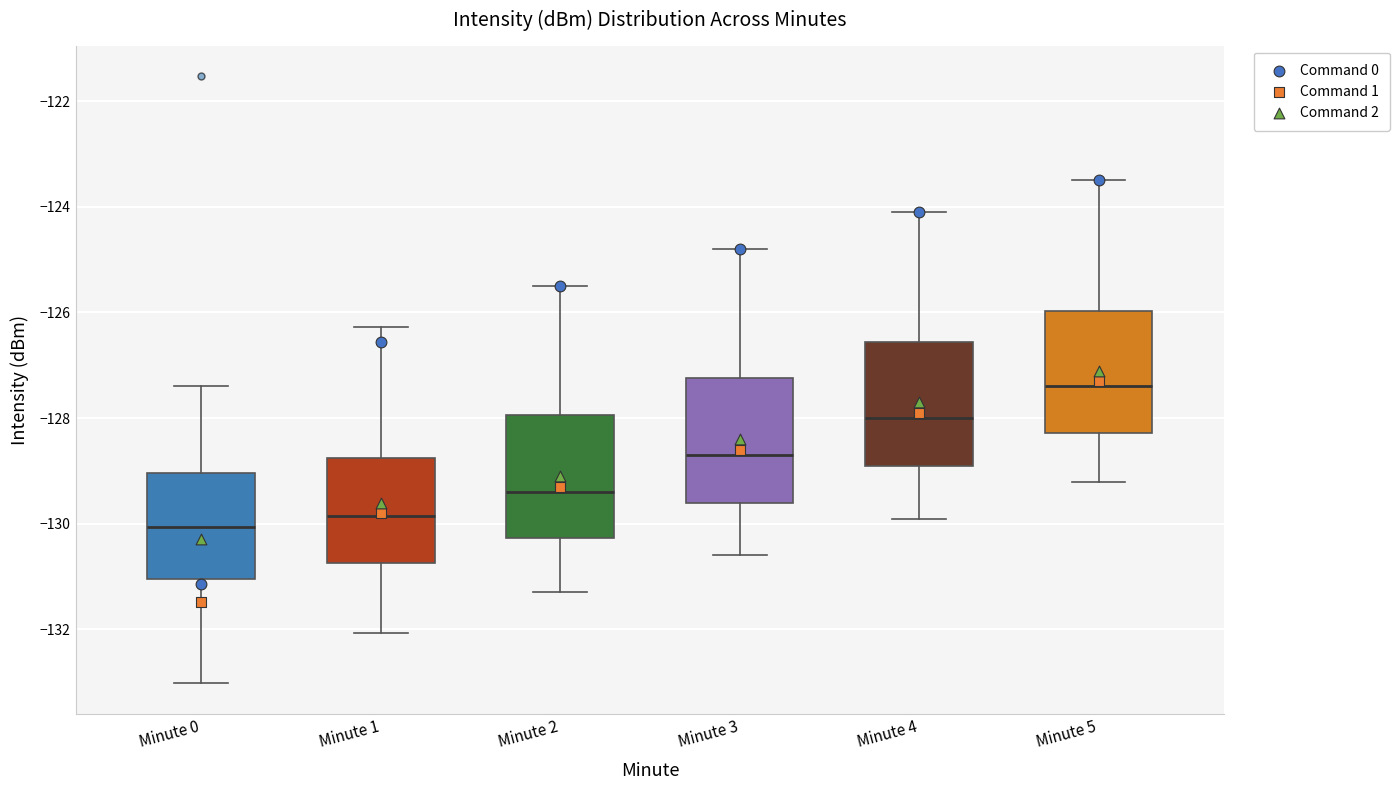

Reading left to right, transcribe this box plot: for each box, give where its median line is, the range the box spans, and where its two whiskers end, as read against the y-axis. The values are not printed on the chart, so give them approximately, as read against the axis.

Minute 0: median -130.0, box -131.0 to -129.0, whiskers -133.0 to -127.4
Minute 1: median -129.8, box -130.8 to -128.8, whiskers -132.0 to -126.2
Minute 2: median -129.4, box -130.2 to -128.0, whiskers -131.2 to -125.4
Minute 3: median -128.6, box -129.6 to -127.2, whiskers -130.6 to -124.8
Minute 4: median -128.0, box -128.8 to -126.6, whiskers -129.8 to -124.0
Minute 5: median -127.4, box -128.2 to -126.0, whiskers -129.2 to -123.4